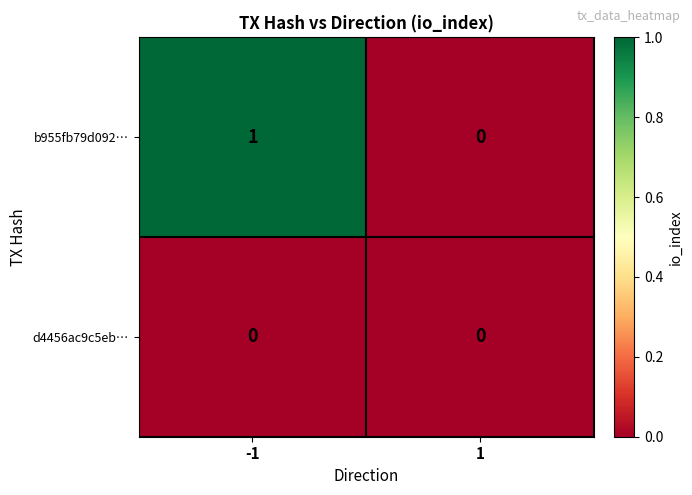

Reading left to right, list all the values displayed in this chart.

b955fb79d092…: 1	0
d4456ac9c5eb…: 0	0